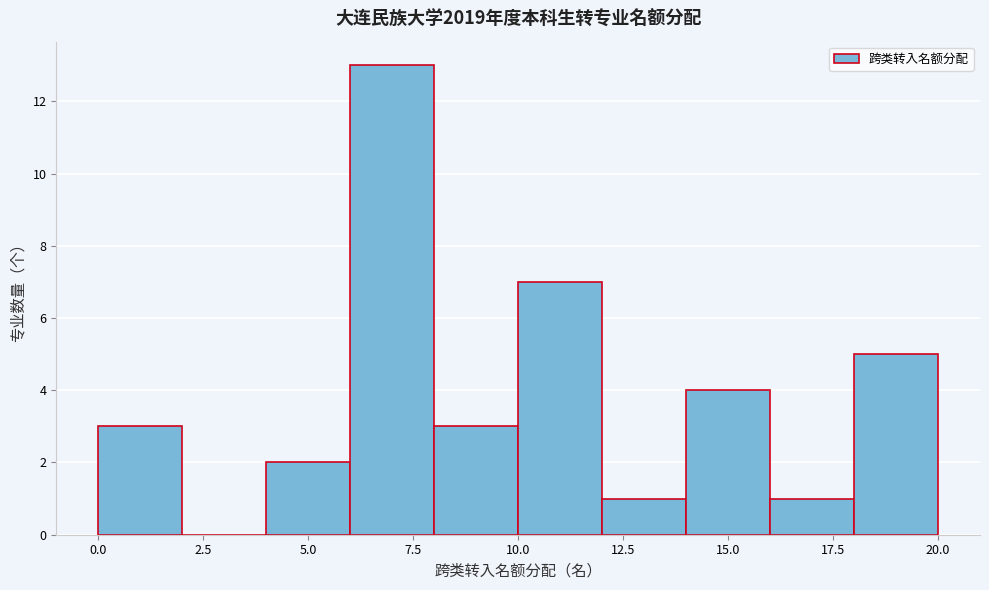

How tall is the bar that spans 16 to 18 on the x-axis? The values are not printed on the chart, so give them approximately, as read against the axis.

1